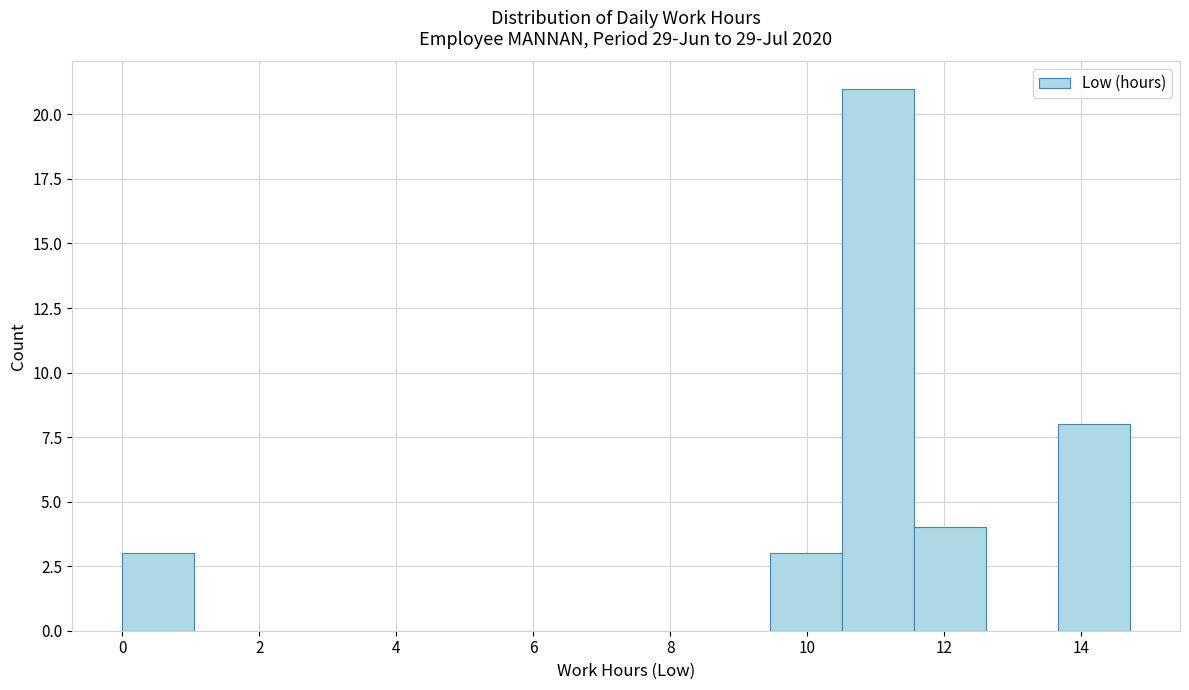

How tall is the bar that spans 11.6 to 12.6 on the x-axis? Neither the bar edges nor the heights are printed on the chart, so give them approximately, as read against the axes.

4